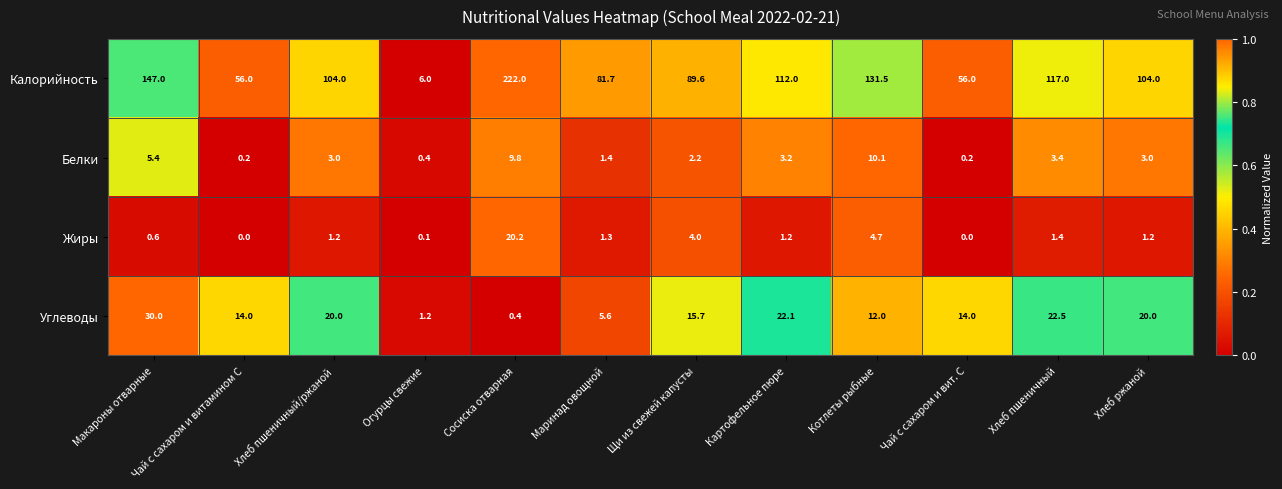

At which category is the sum across all series the highest?

Сосиска отварная